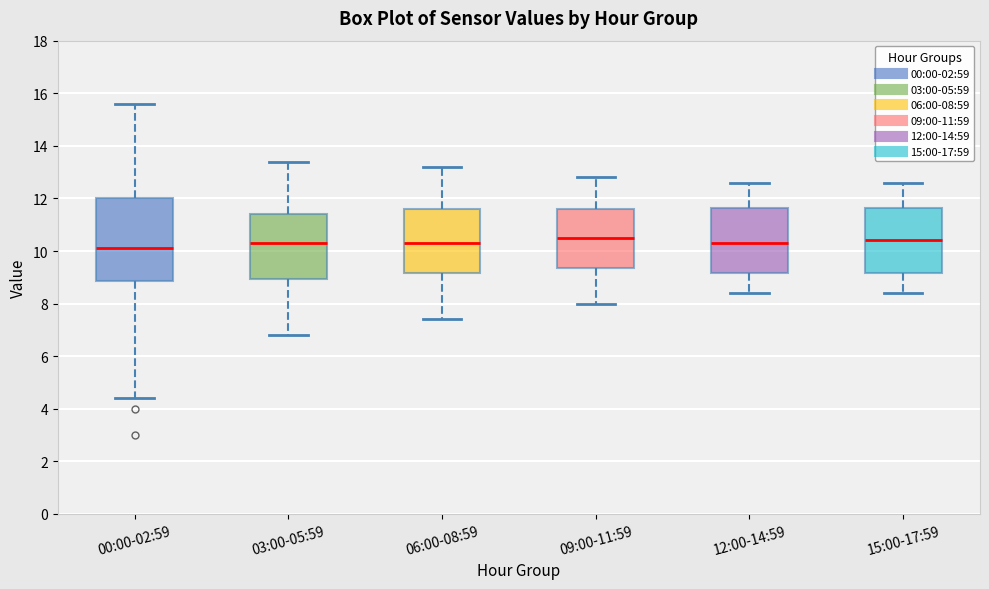

Where is the upper edge of the box for 12:00-14:59 on the y-axis? The values are not printed on the chart, so give them approximately, as read against the axis.

11.6